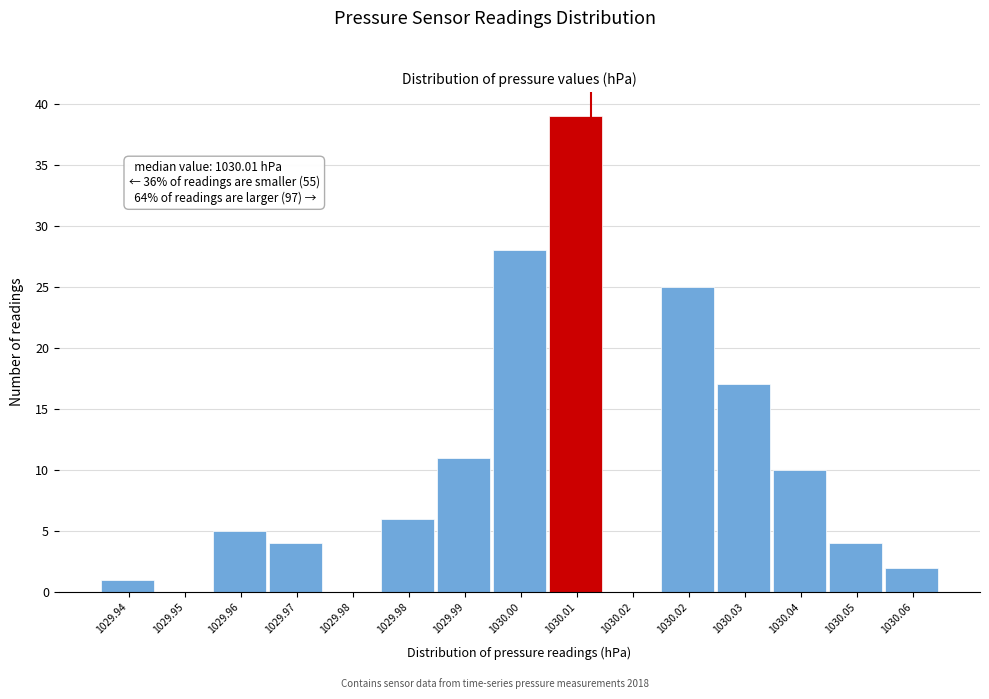

Count the number of categories in the chart.

15